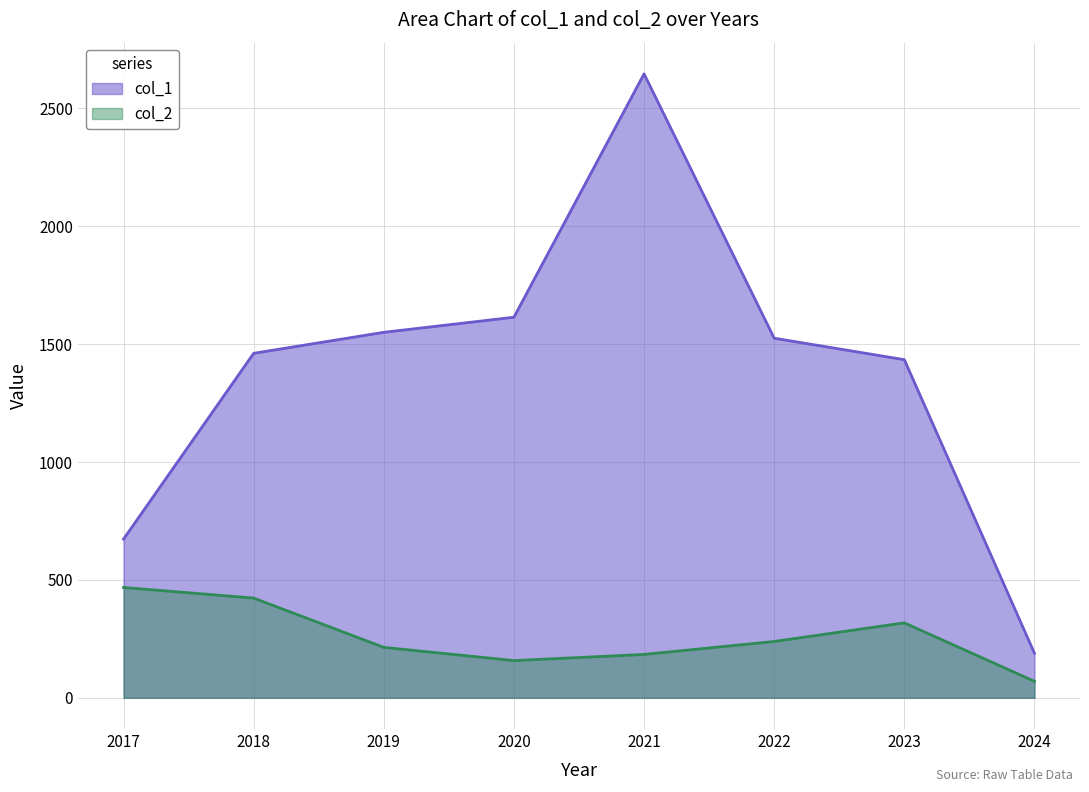

What value does the col_1 series have at 2018, to the nearest 50?

1450